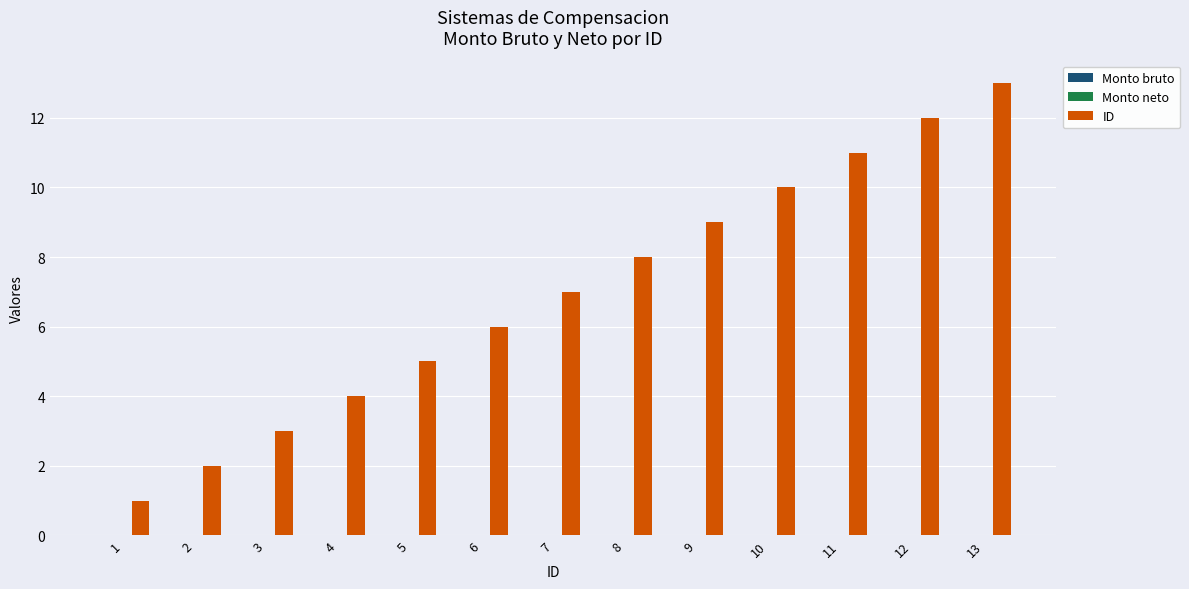

True or false: the data shows 6 at 6.

True